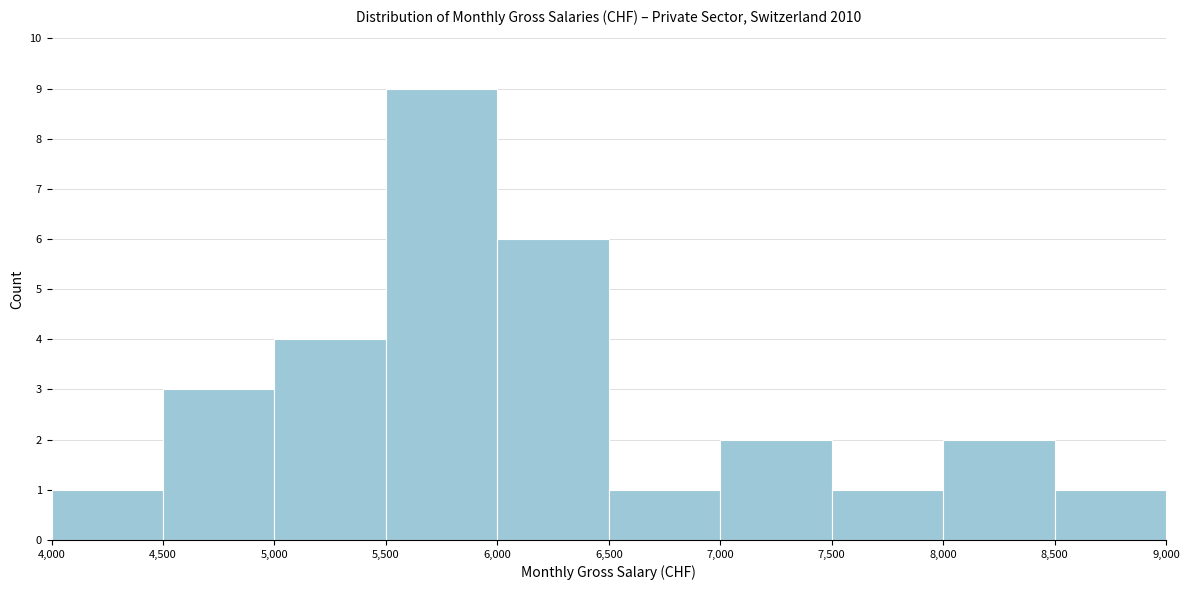

Which range on the x-axis has the tallest bar?

5,500 to 6,000